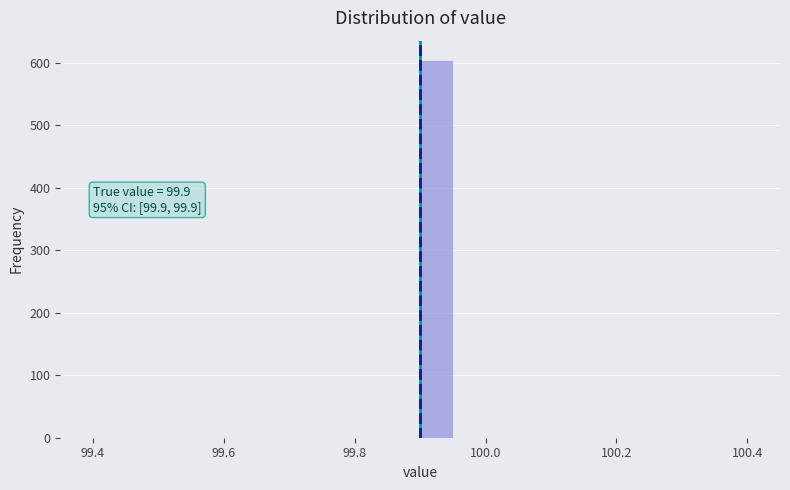

Read against the x-axis, roughly where is the centre of the tallest bar?

99.92